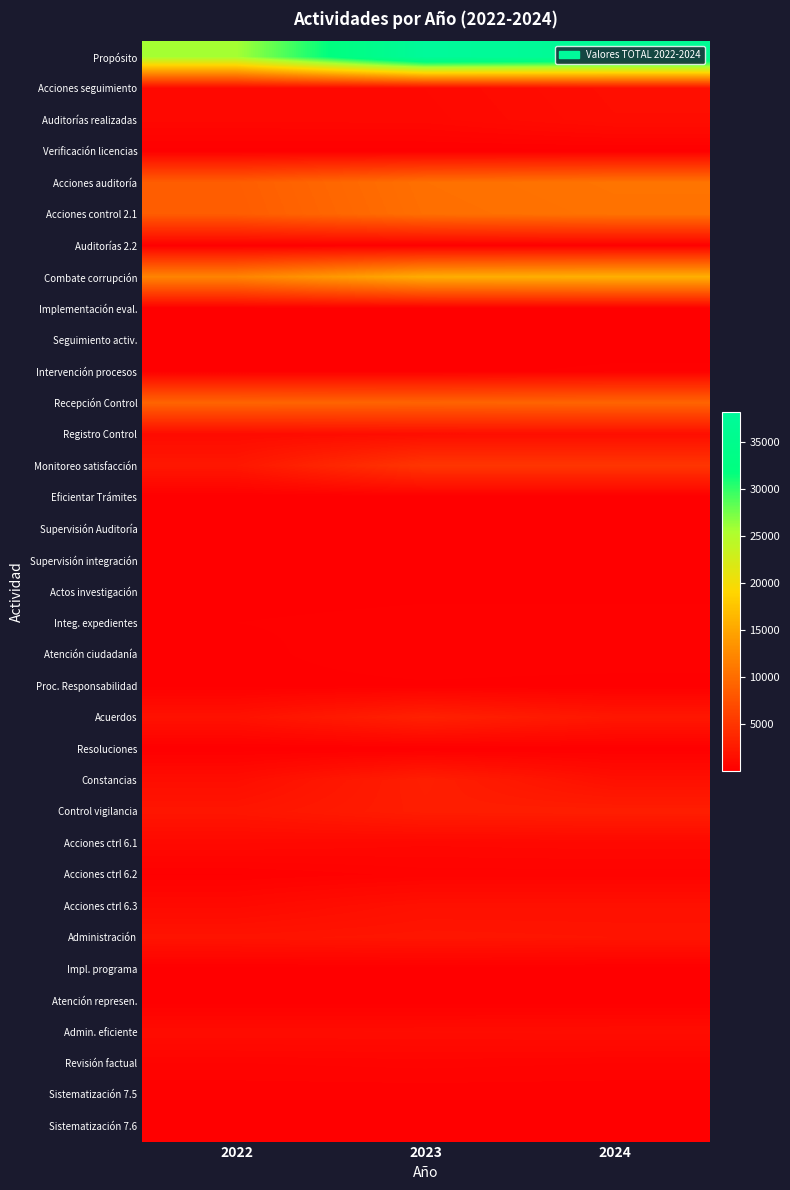

What is the total value across all series at 2024?

106621